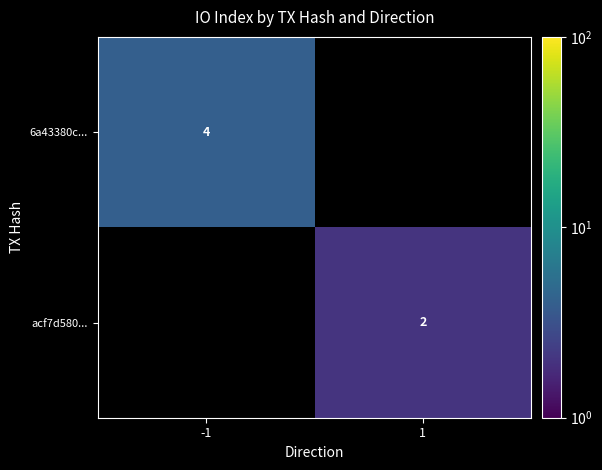

The acf7d580... series shows 2 at 1. True or false?

True